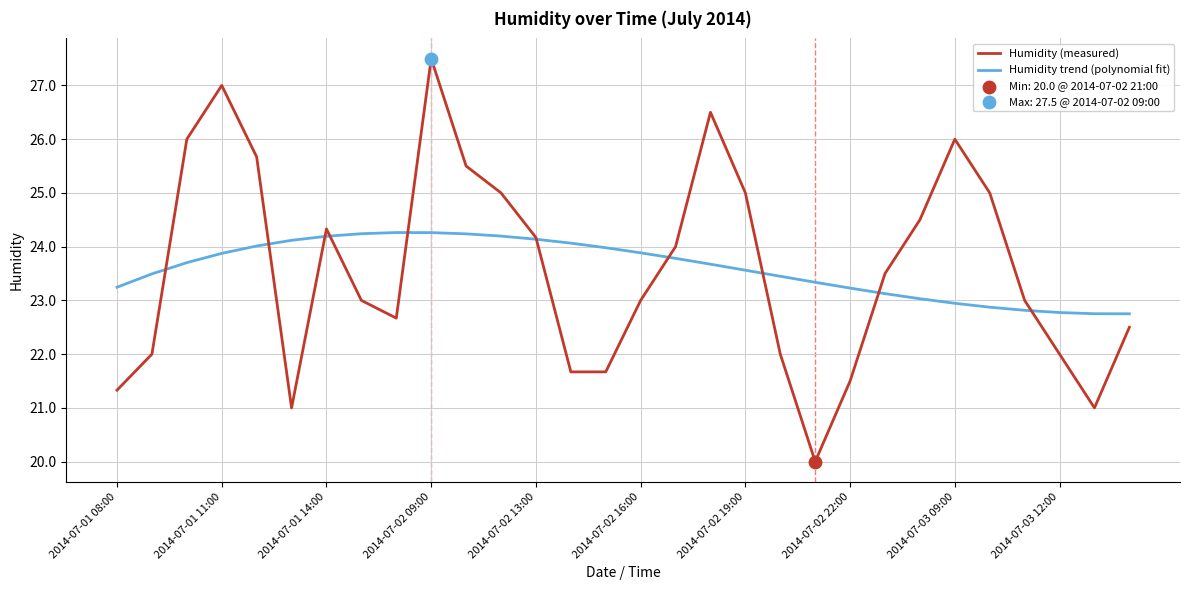

Which series has the widest spread of values?

Humidity (measured)